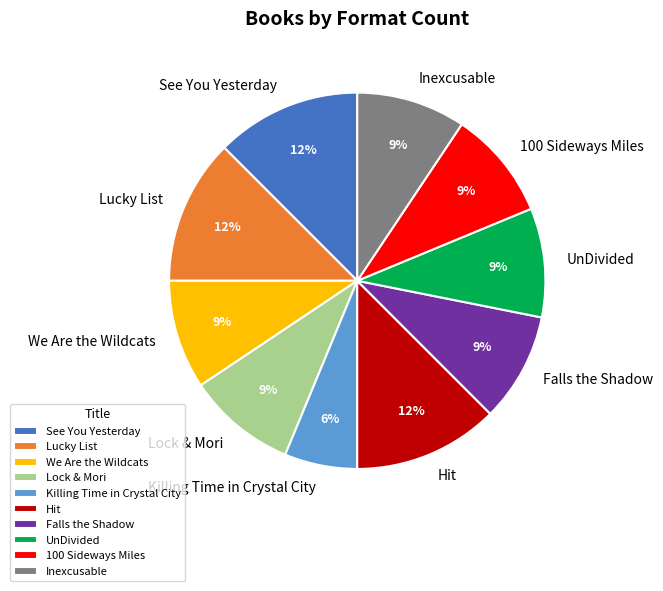

Does Hit represent more than half of the total?

No